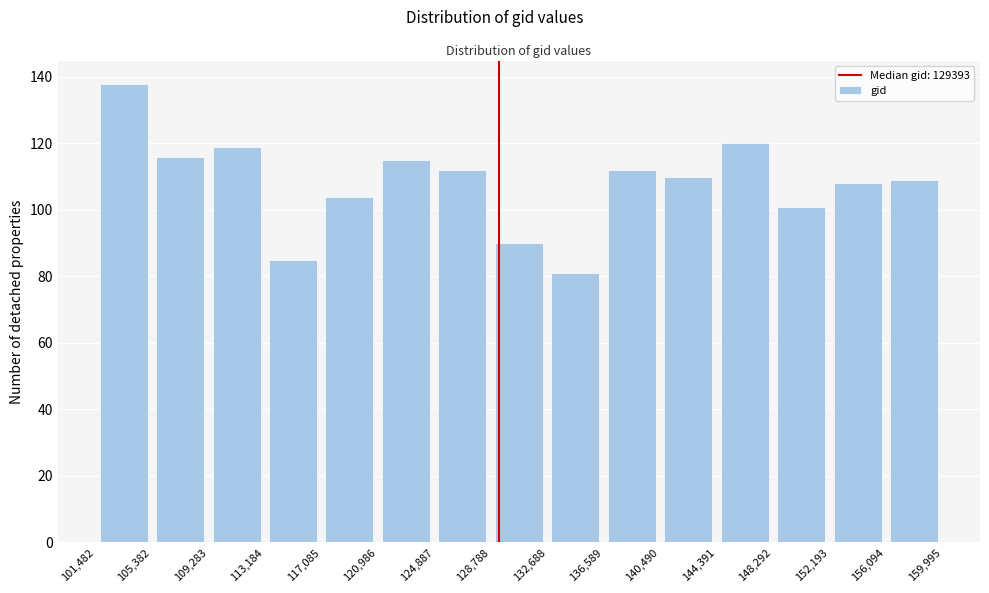

Reading left to right, list every bar in this chart as the range it spans on the x-axis followed by its height. The values are not printed on the chart, so give them approximately, as read against the axis.

101,482 to 105,382: 138
105,382 to 109,283: 116
109,283 to 113,184: 120
113,184 to 117,085: 86
117,085 to 120,986: 104
120,986 to 124,887: 116
124,887 to 128,788: 112
128,788 to 132,688: 90
132,688 to 136,589: 82
136,589 to 140,490: 112
140,490 to 144,391: 110
144,391 to 148,292: 120
148,292 to 152,193: 102
152,193 to 156,094: 108
156,094 to 159,995: 110